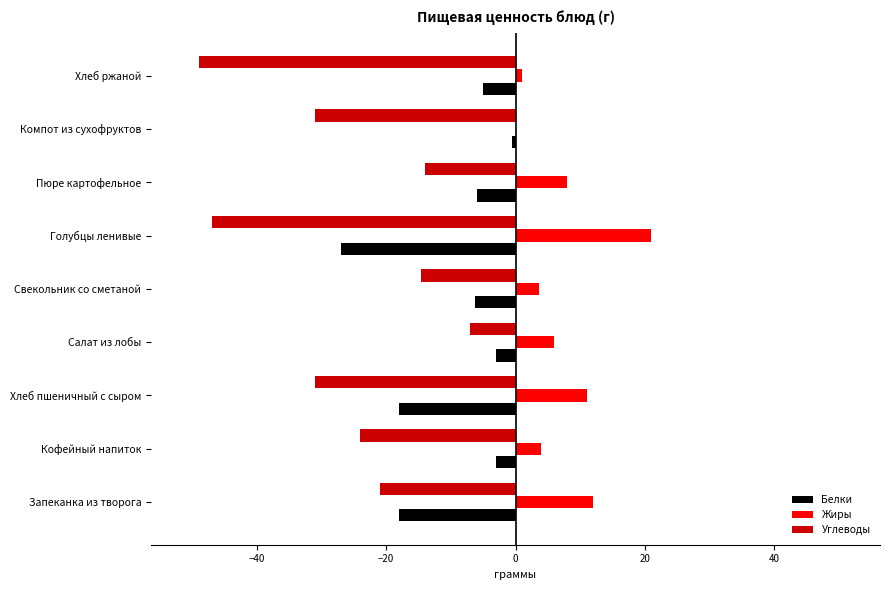

True or false: Жиры has a value of 9.0 at Голубцы ленивые.

False